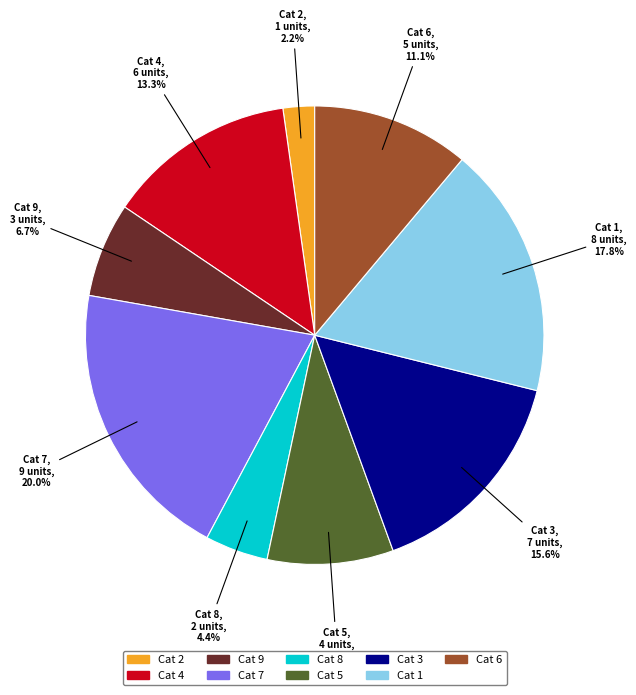

Is the sum of 4 and 3 greater than half?

No